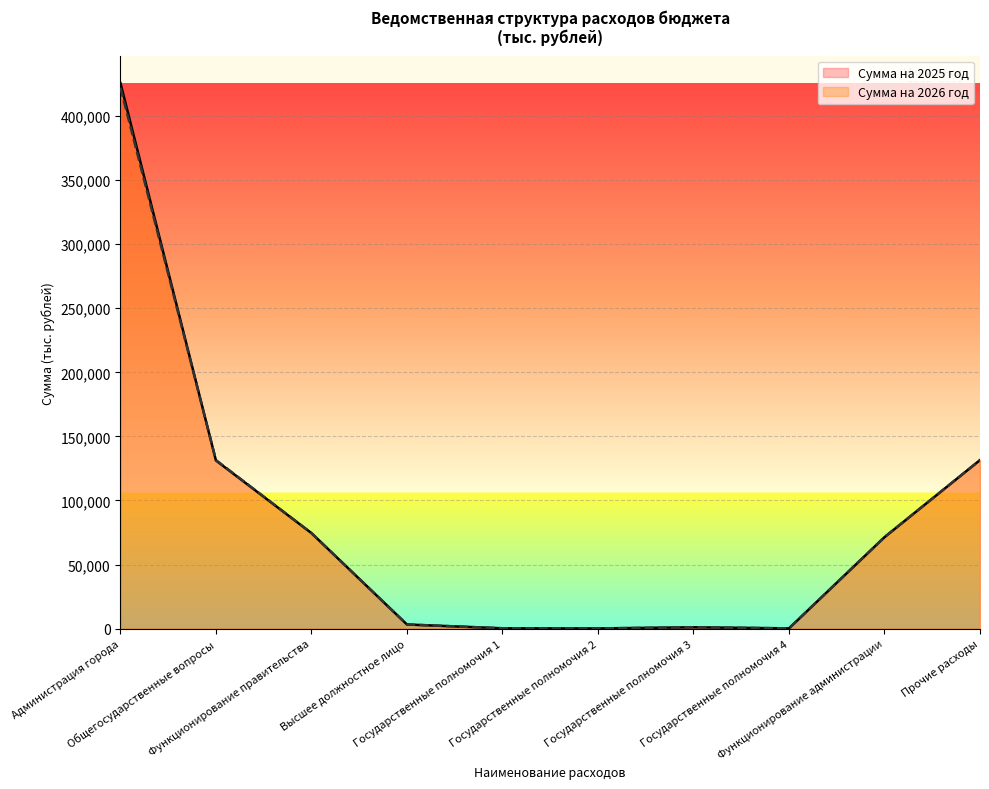

Which series has the largest total across all categories?

Сумма на 2025 год